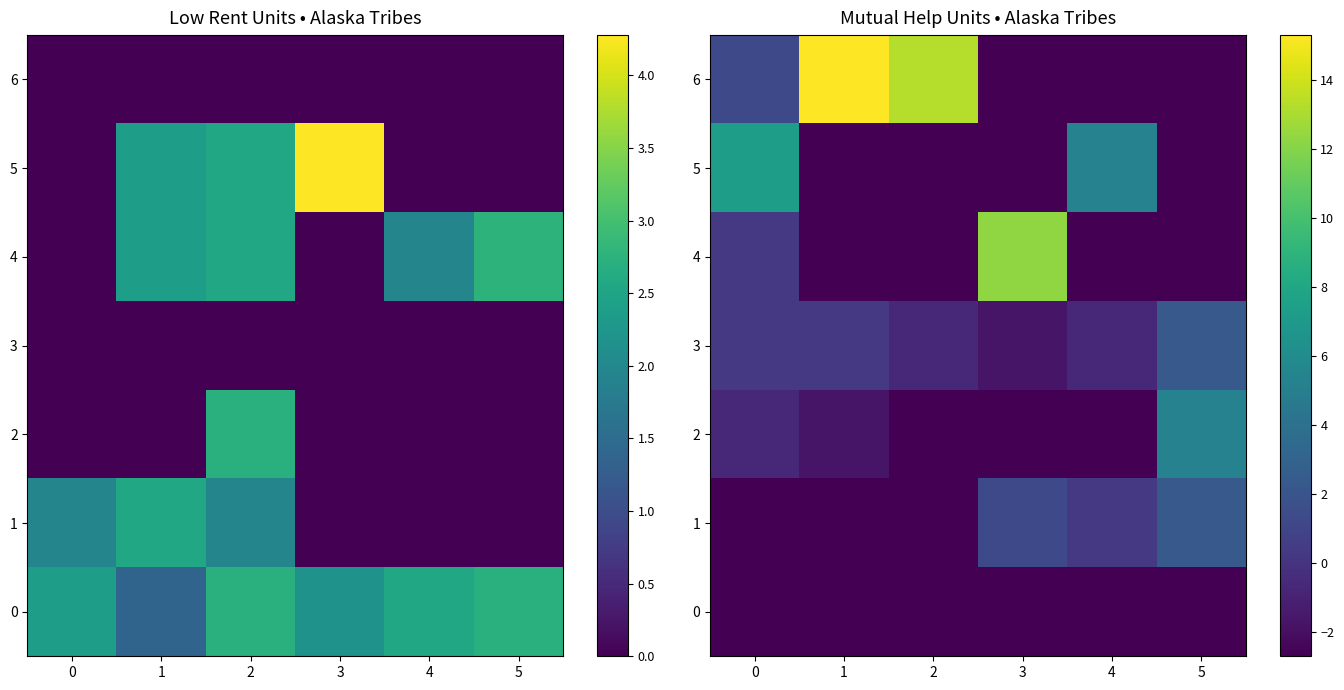

The 5 series shows 3.8 at 0. True or false?

False